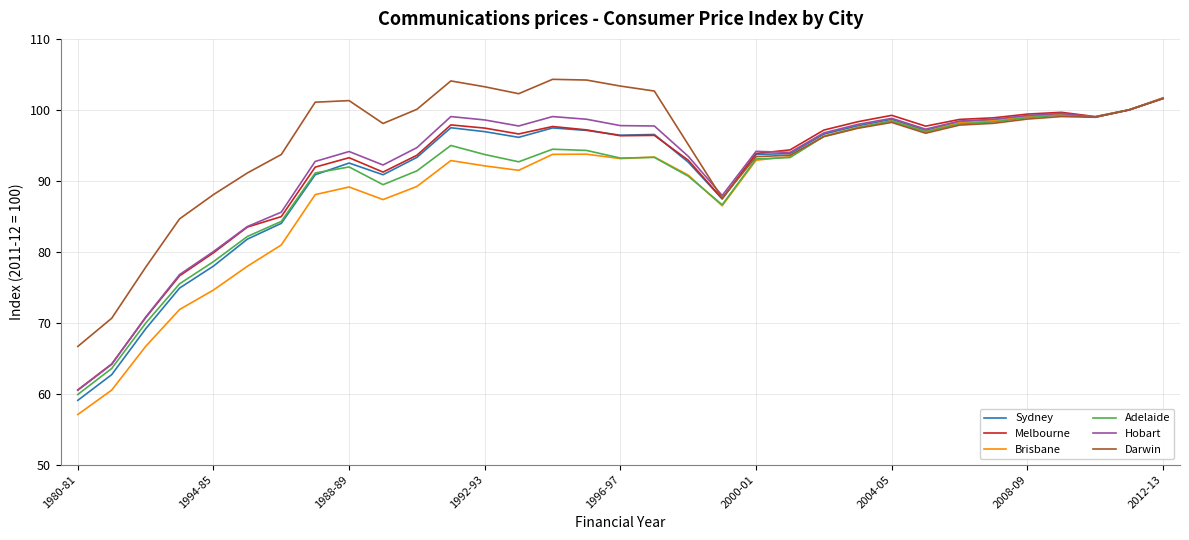

True or false: Sydney has more than 2 points higher than both neighbors.

True